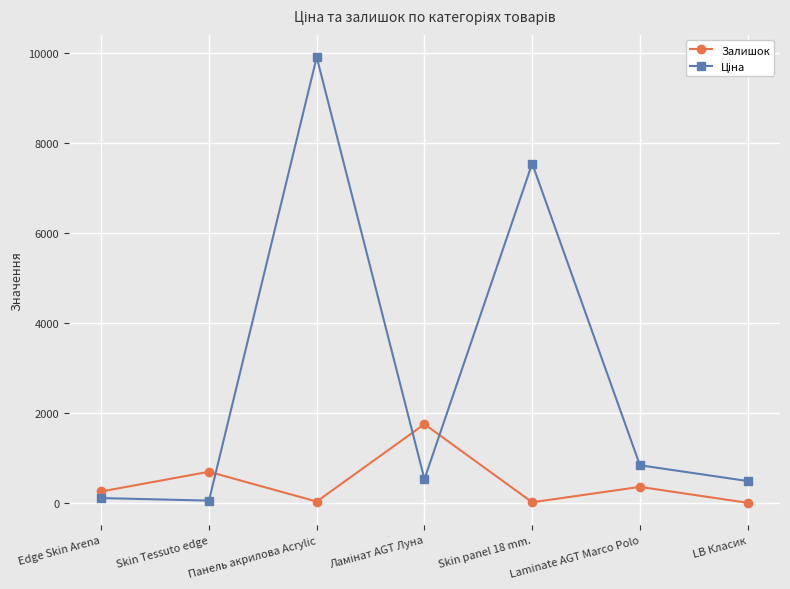

What is the average value of the Залишок series?

448.6